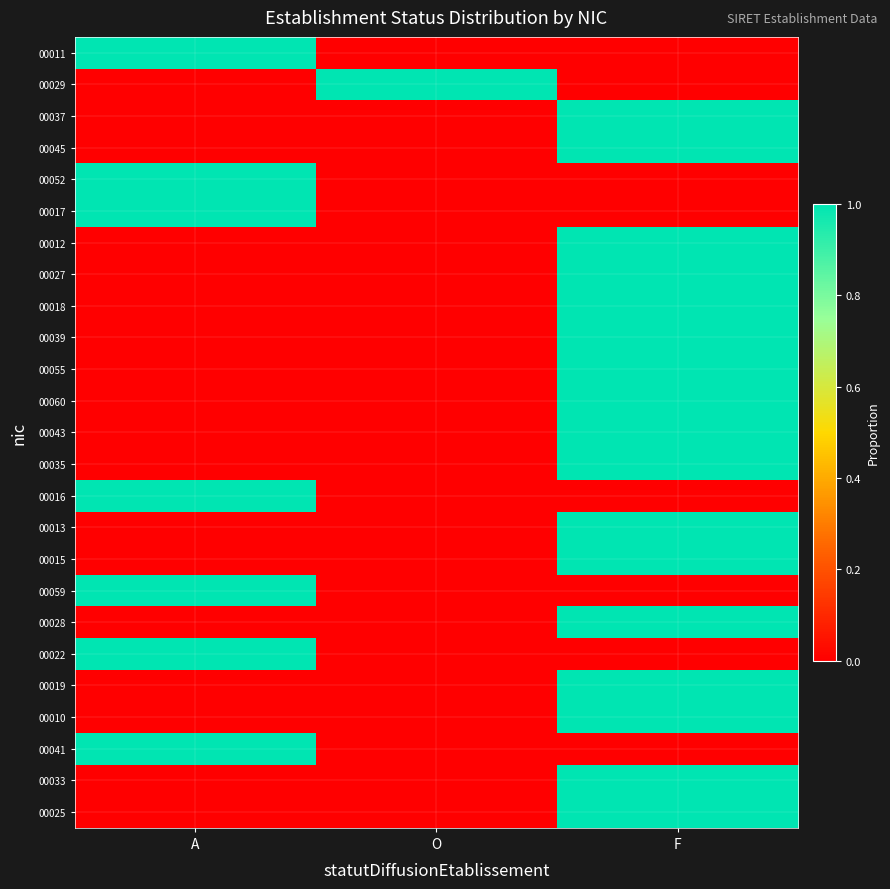

How many data points does each series have?

3